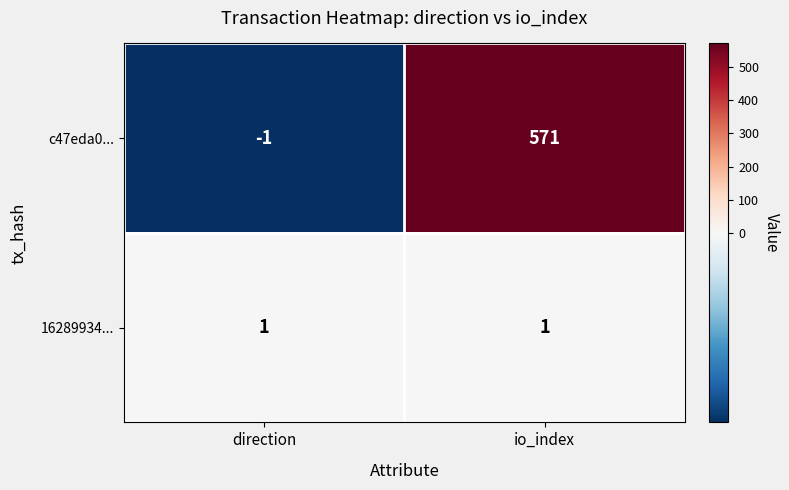

Rank the series by their average value, from highest to lowest.

c47eda0..., 16289934...